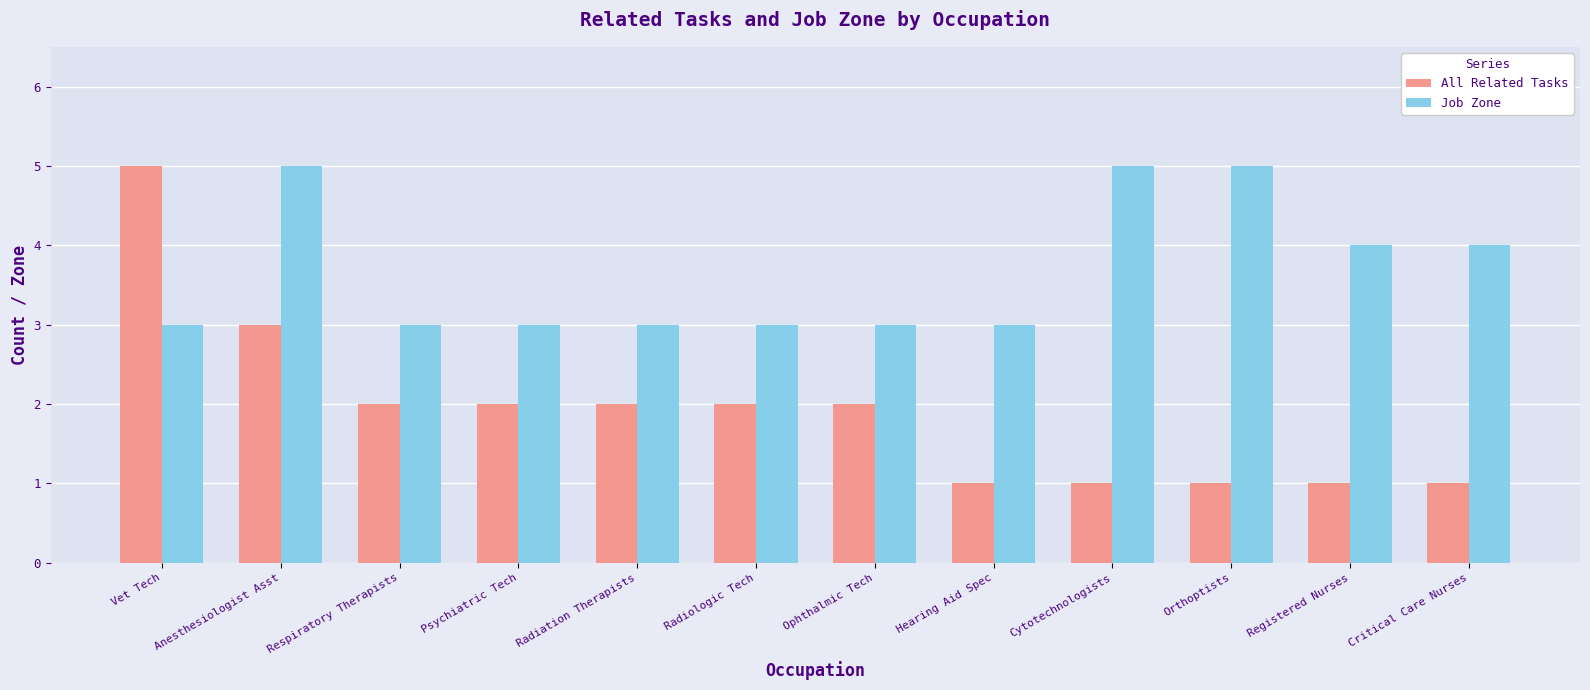

How many Job Zone values are between 3 and 5?

12